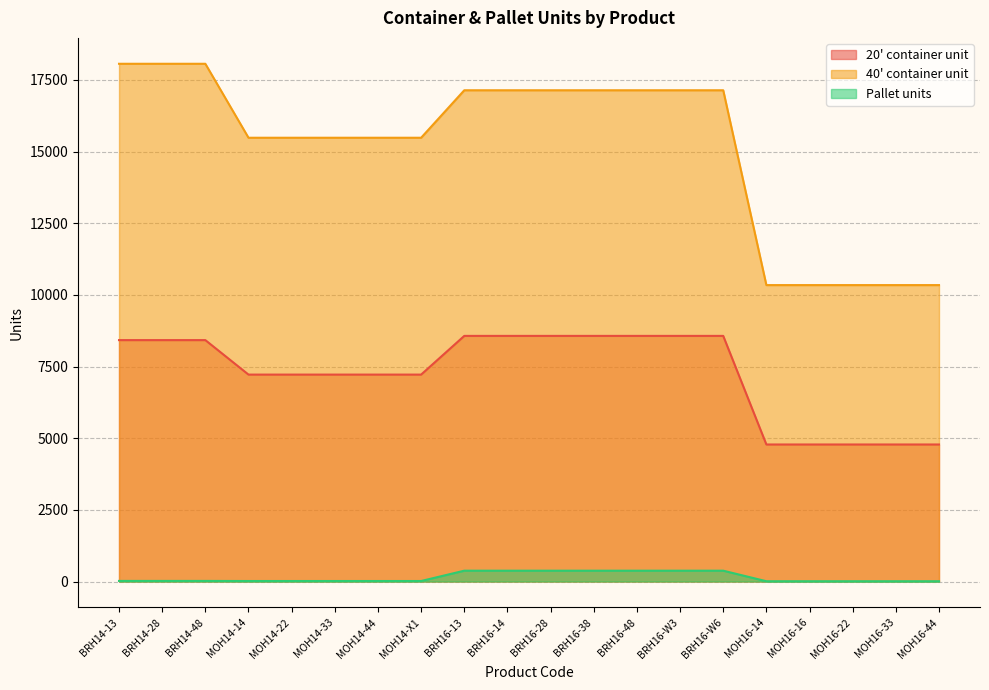

At how many categories does at least one series exceed 7399?

20